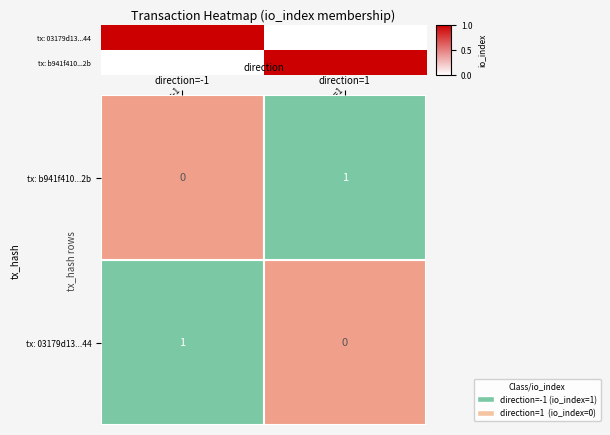

At which category is the sum across all series the highest?

direction=-1